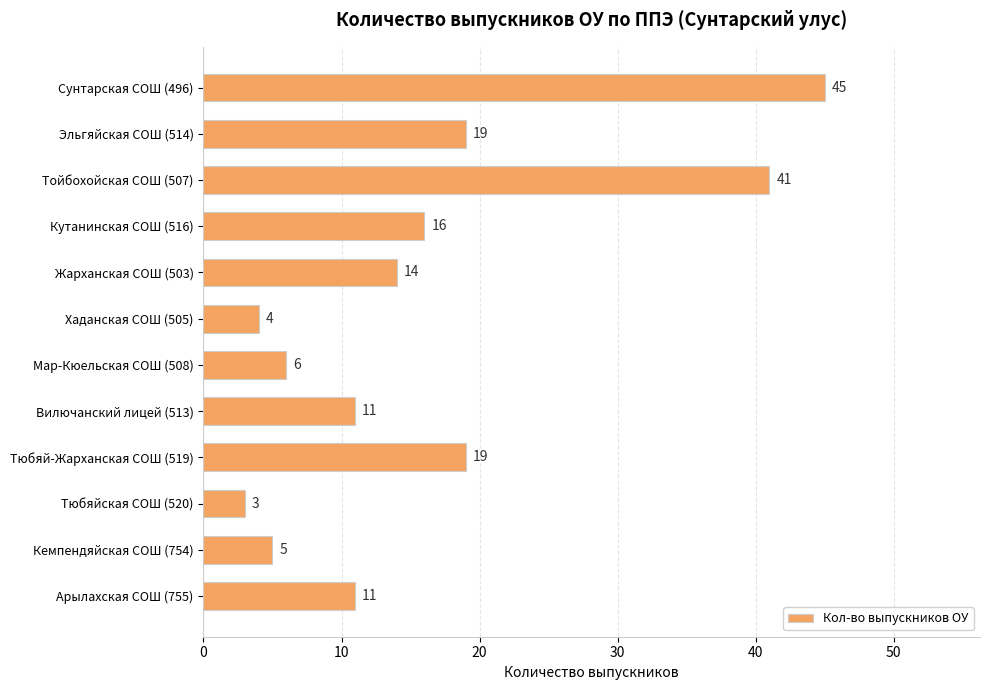

What is the difference between the maximum and second lowest values?

41